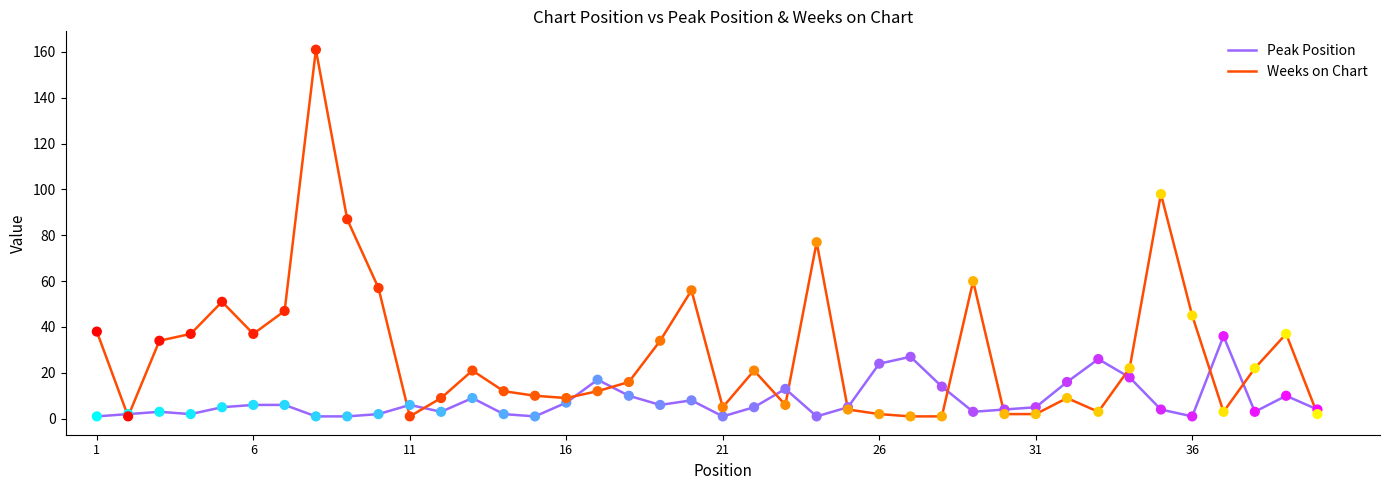

What are all the series names shown in the legend?

Peak Position, Weeks on Chart